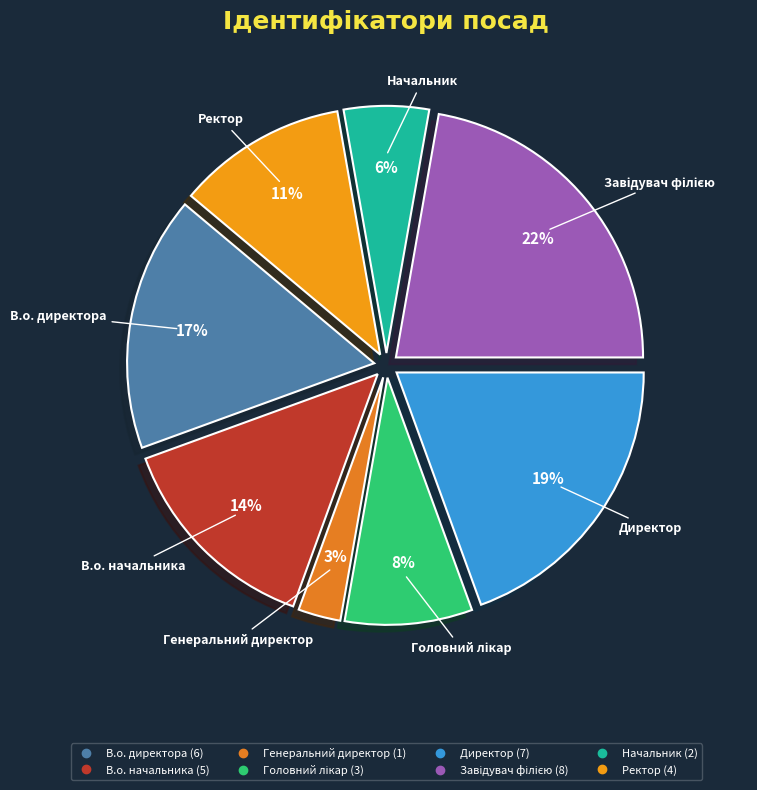

To the nearest percent, what percentage of the pie is Начальник?

6%